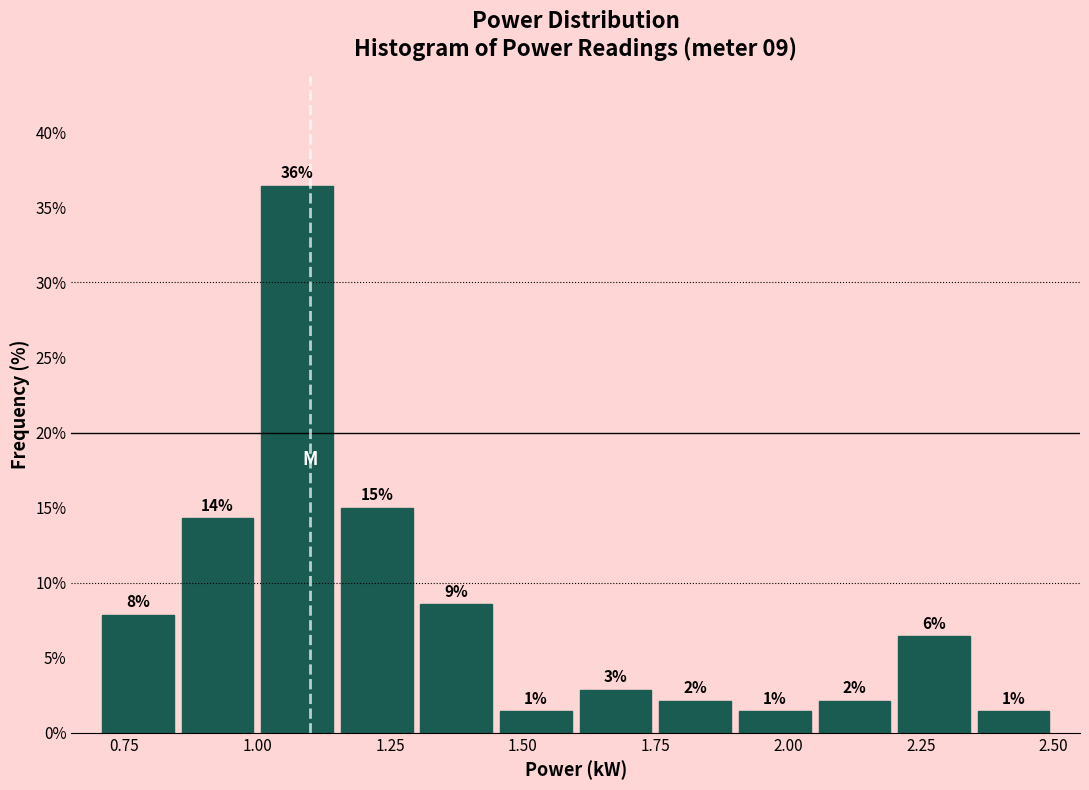

Read against the x-axis, roughly where is the centre of the tallest bar?

1.10